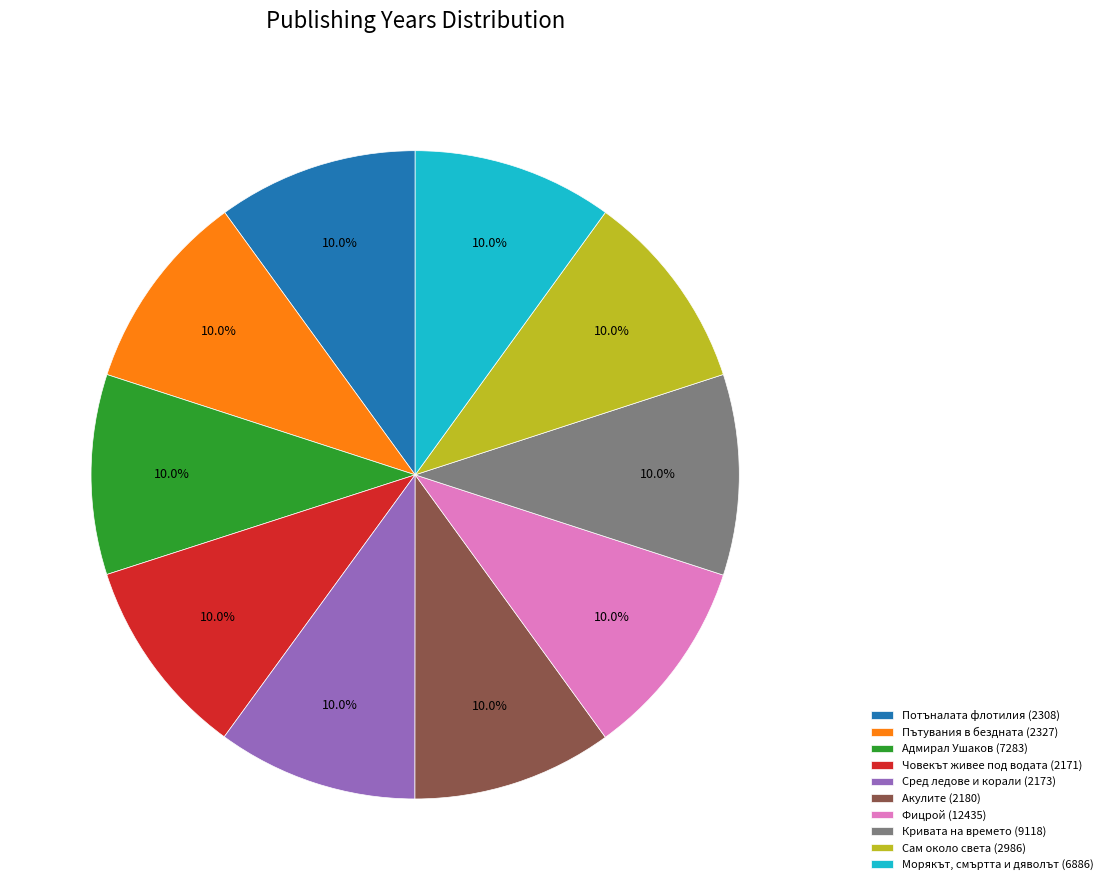

To the nearest percent, what percentage of the pie is Морякът, смъртта и дяволът (6886)?

10%